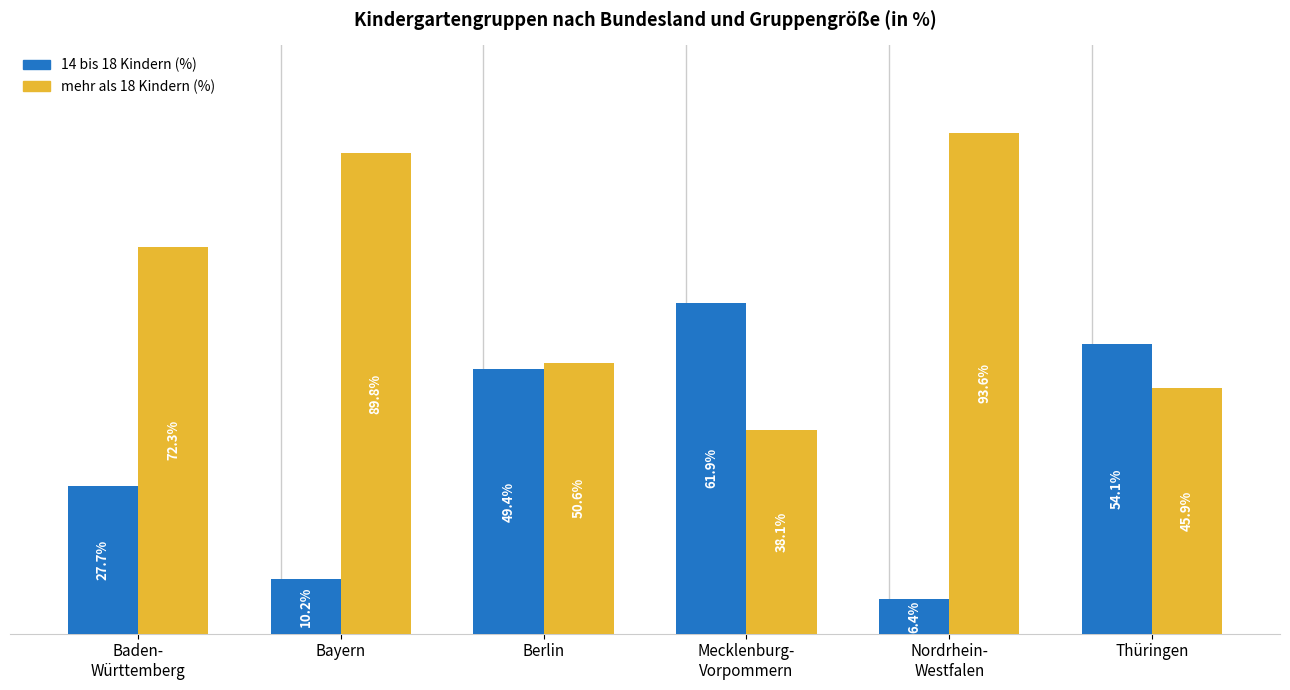

At which label does 14 bis 18 Kindern (%) reach its minimum?

Nordrhein-
Westfalen